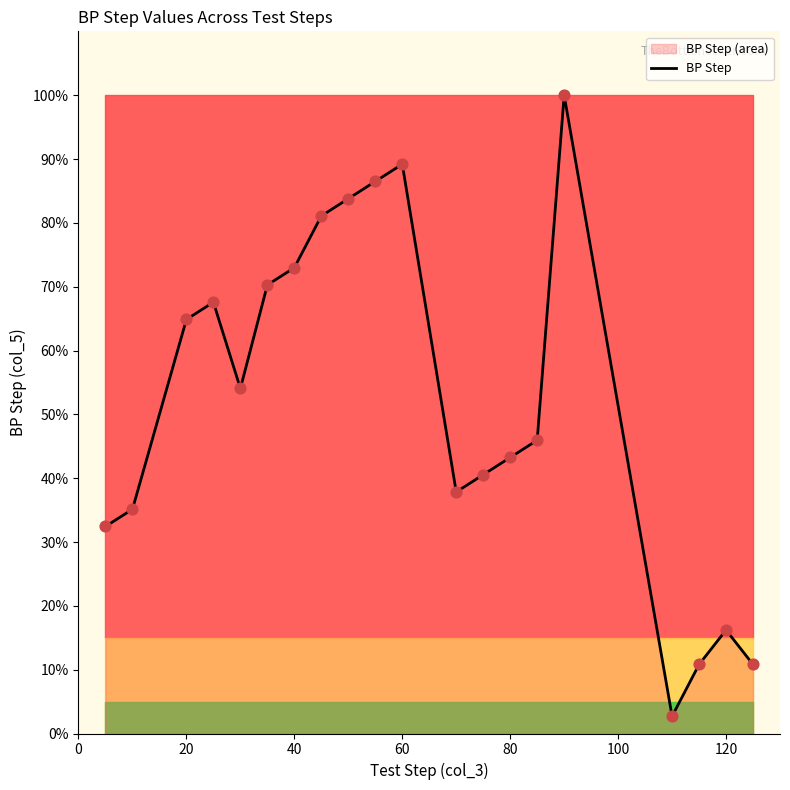

Approximately how many times larger is the value at 120 compared to 80?

0.4